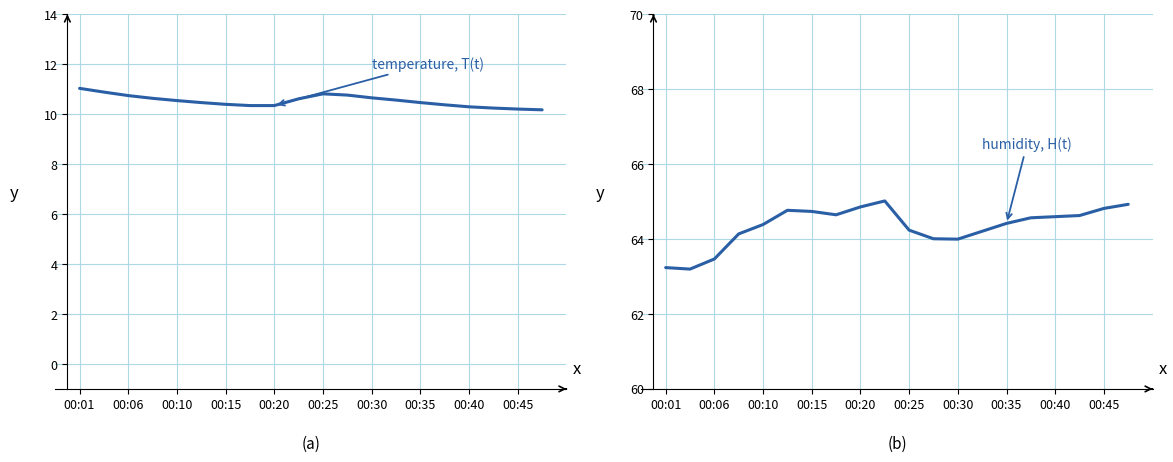

The value of temperature at 00:20 is 15.3. True or false?

False